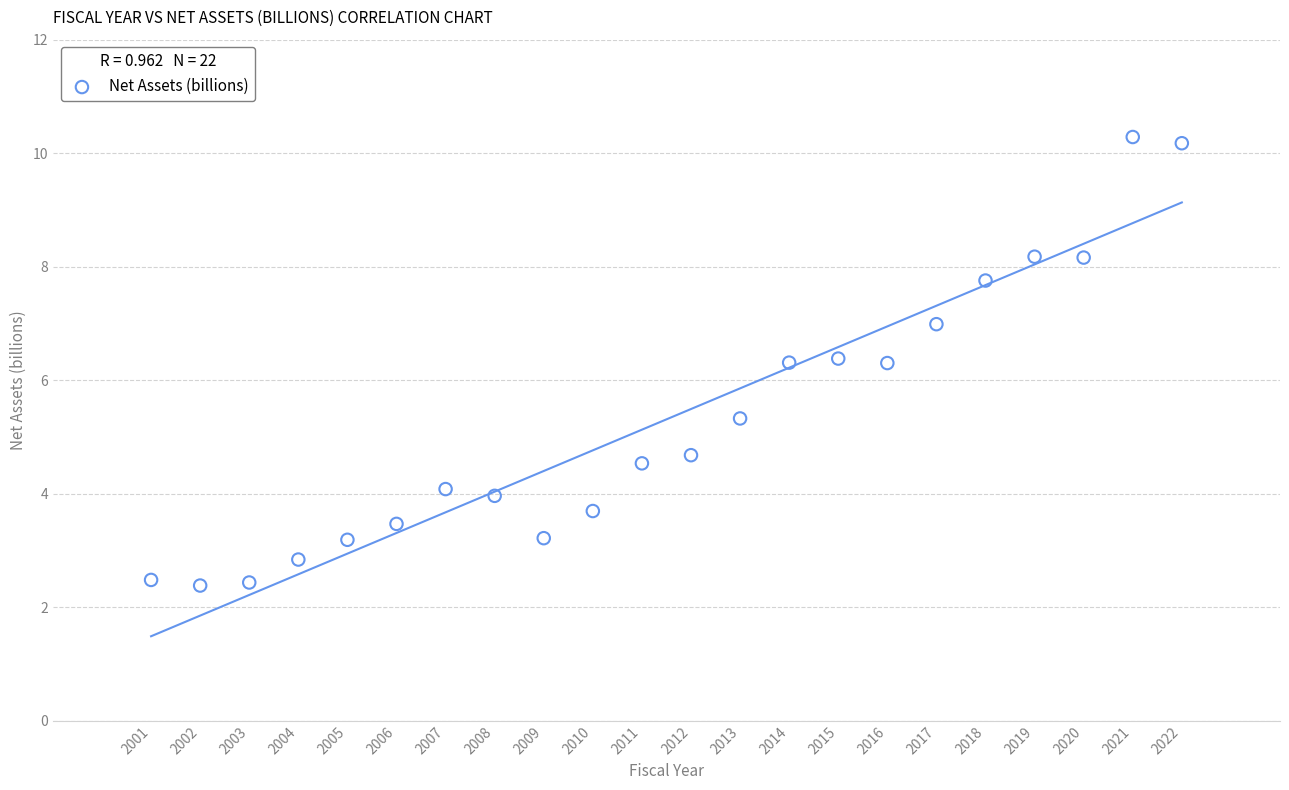

What is the range of Y values (max minus min)?

7.9